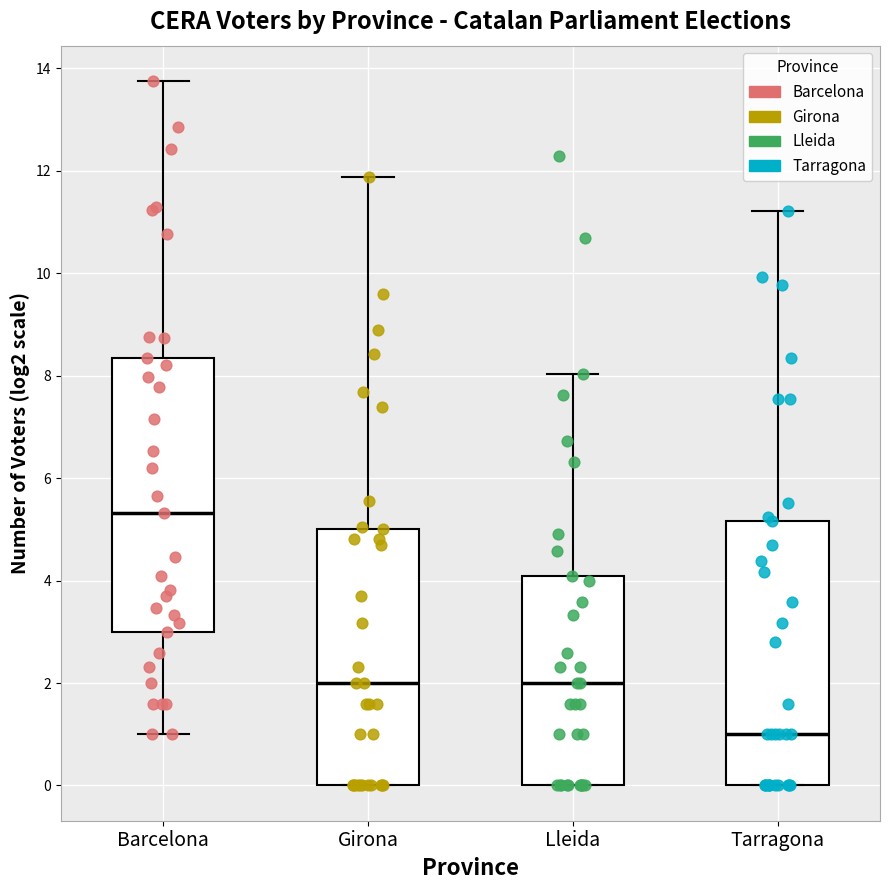

Reading left to right, read every box against the y-axis: the position of its median line, the range the box covers, and the ends of its whiskers. The values are not printed on the chart, so give them approximately, as read against the axis.

Barcelona: median 5.4, box 3.0 to 8.4, whiskers 1.0 to 13.8
Girona: median 2.0, box 0.0 to 5.0, whiskers 0.0 to 11.8
Lleida: median 2.0, box 0.0 to 4.0, whiskers 0.0 to 8.0
Tarragona: median 1.0, box 0.0 to 5.2, whiskers 0.0 to 11.2